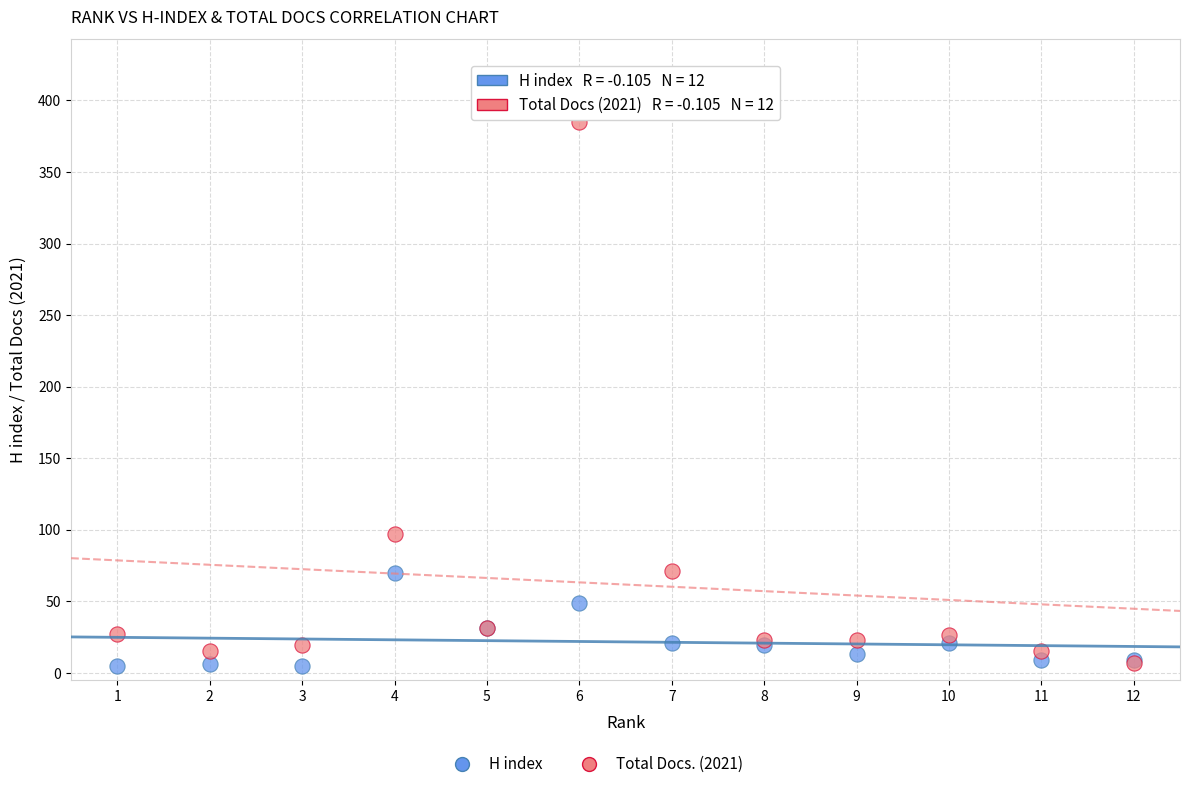

Across all series, what Y value is closest to 195?

97